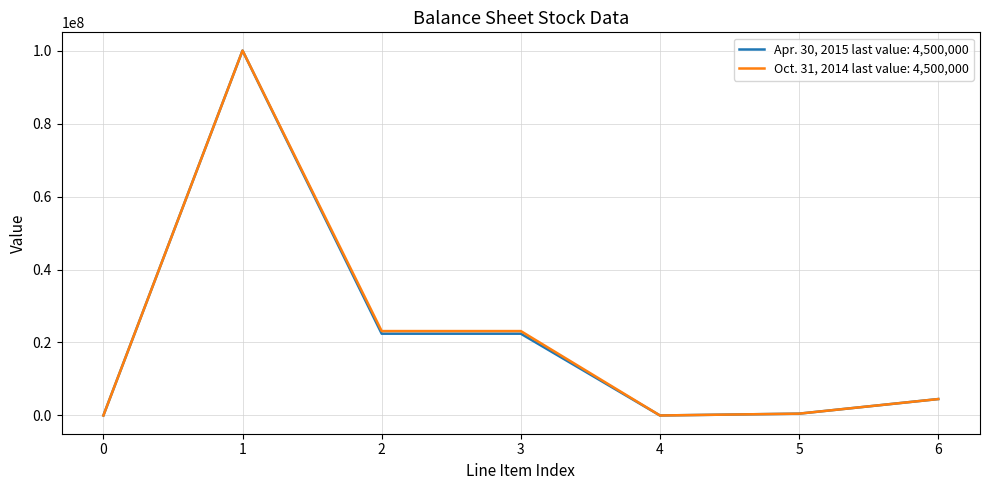

The value of Apr. 30, 2015 last value: 4,500,000 at 6 is 4500000. True or false?

True